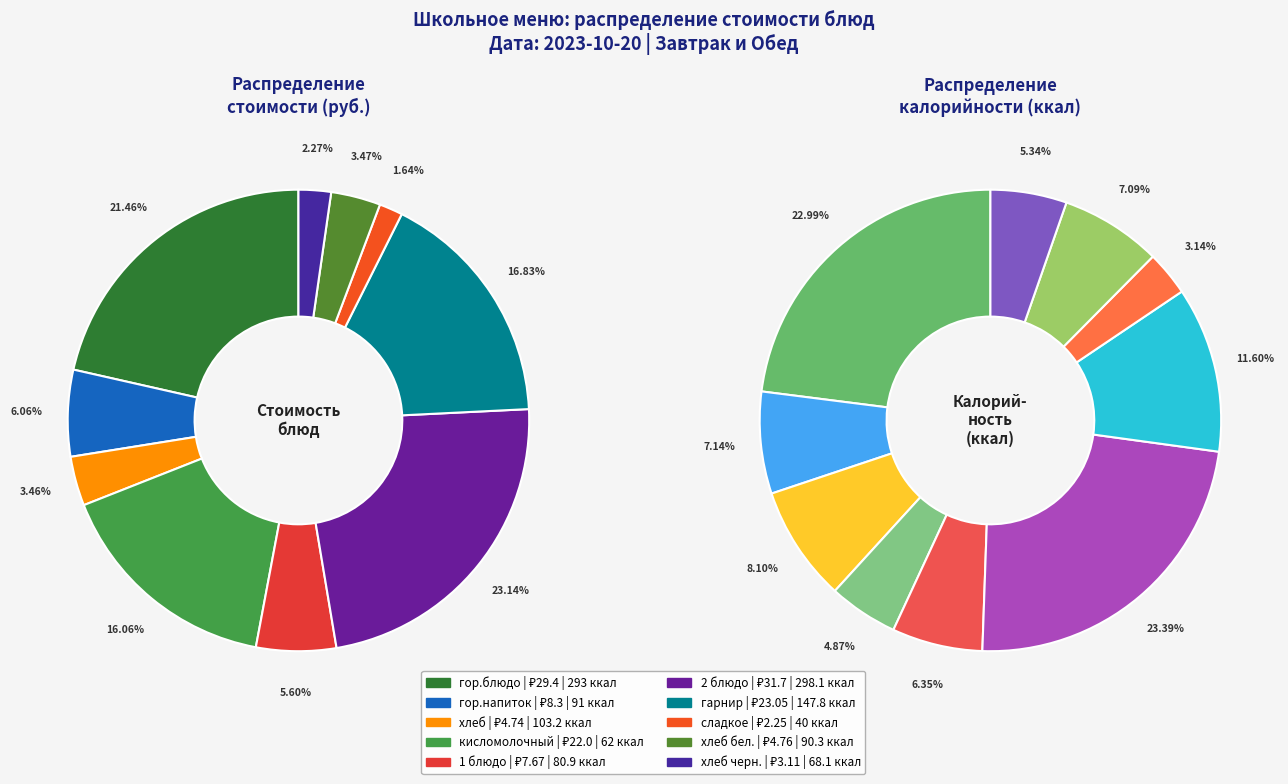

Which slice is the largest?

2 блюдо